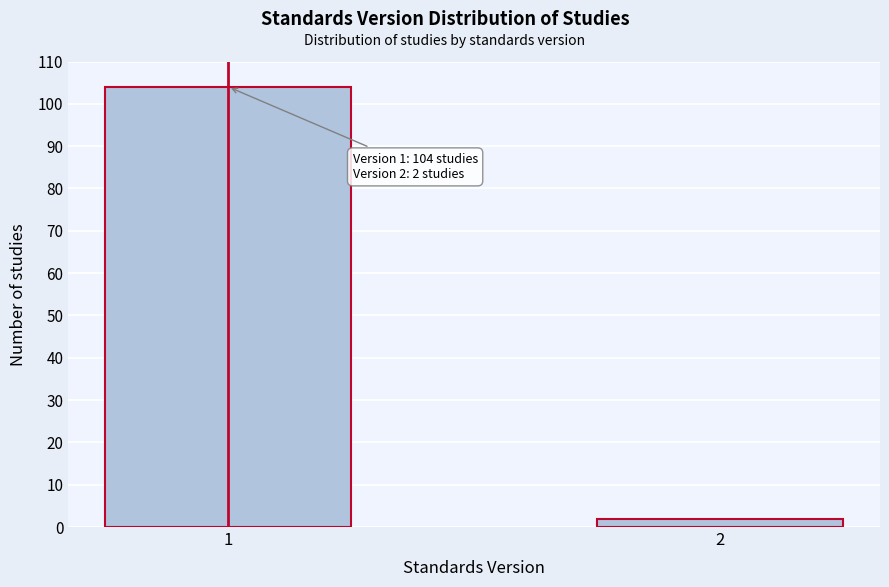

Reading left to right, list all the values displayed in this chart.

1=104	2=2